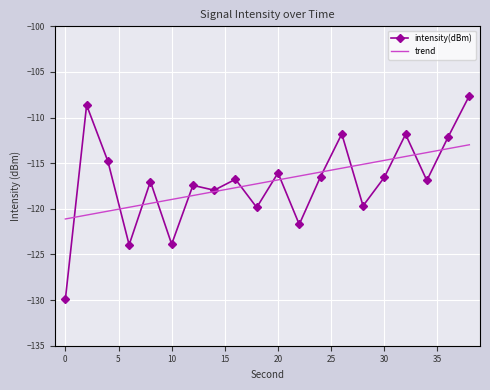

Count the number of data series in this chart.

2